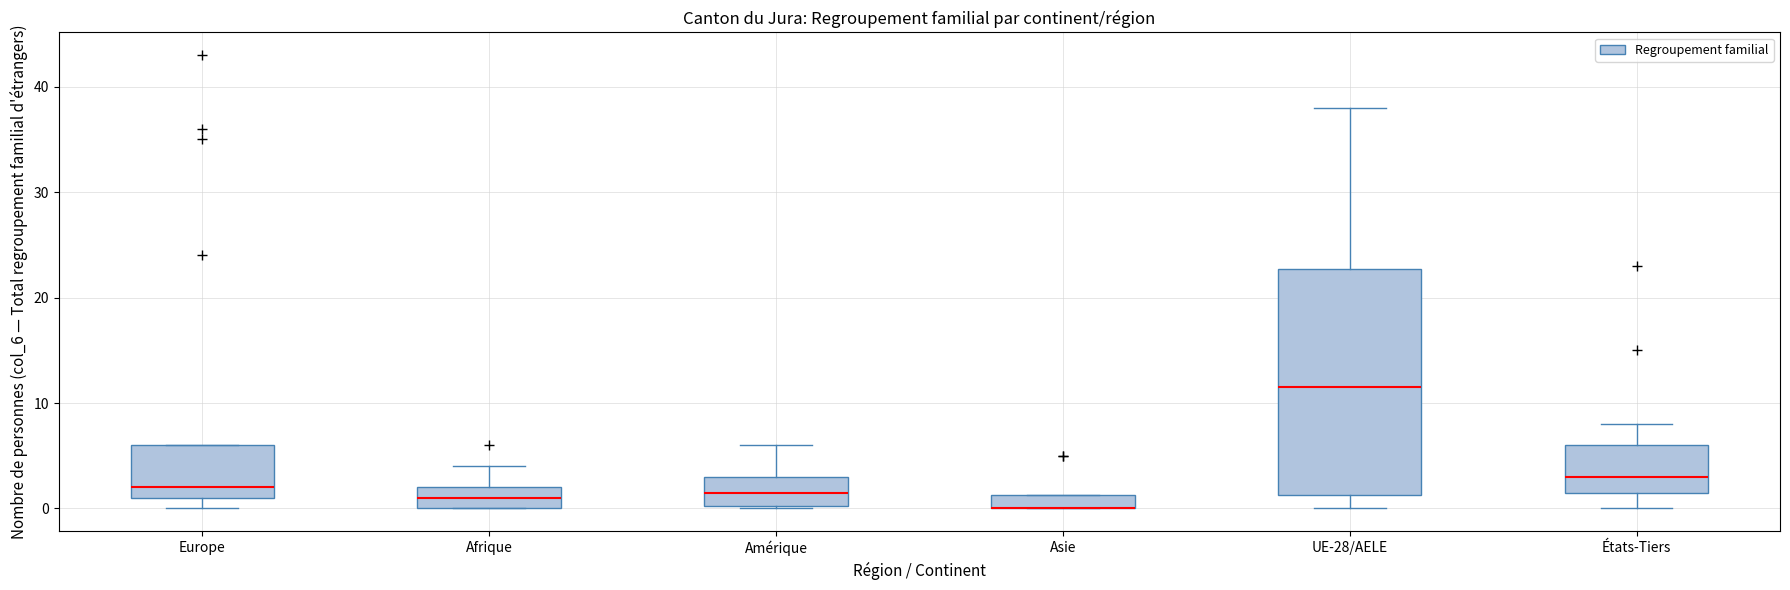

Comparing the boxes themselves (not the whiskers), which one is the tallest?

UE-28/AELE